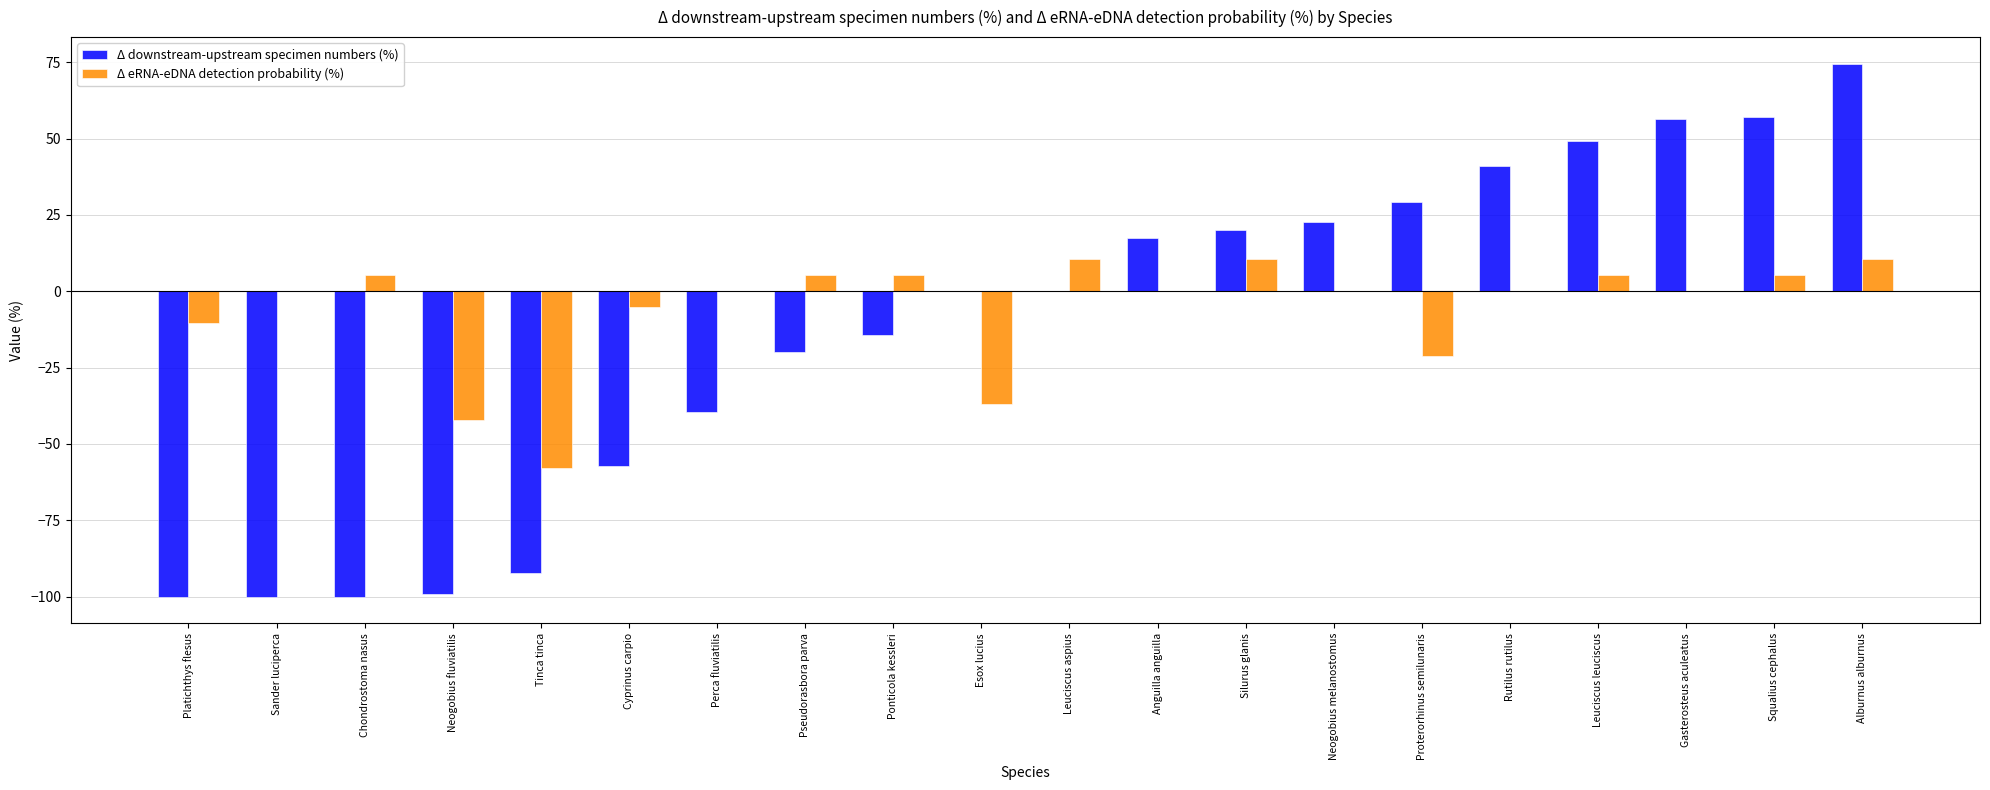

The value of Δ eRNA-eDNA detection probability (%) at Gasterosteus aculeatus is 34.2. True or false?

False